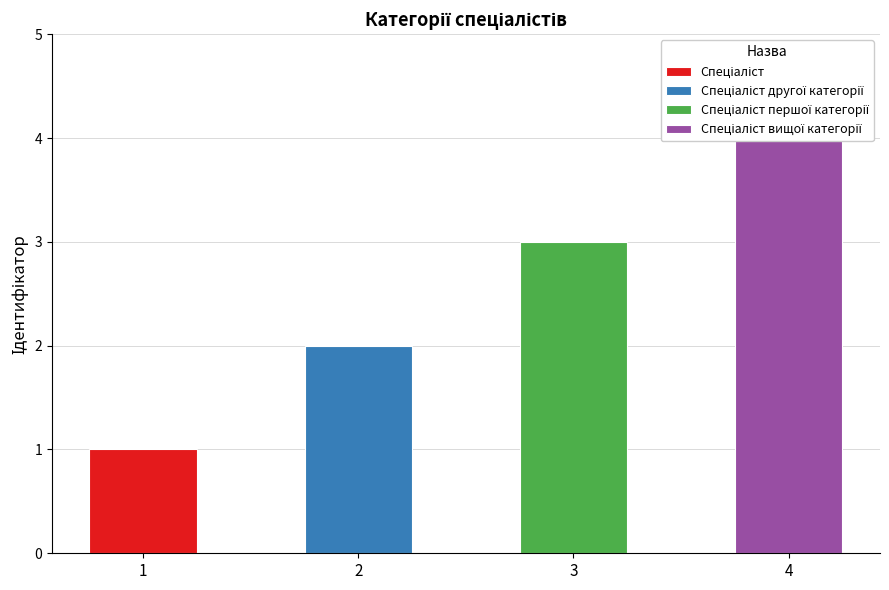

What is the approximate value at Спеціаліст другої категорії?

2